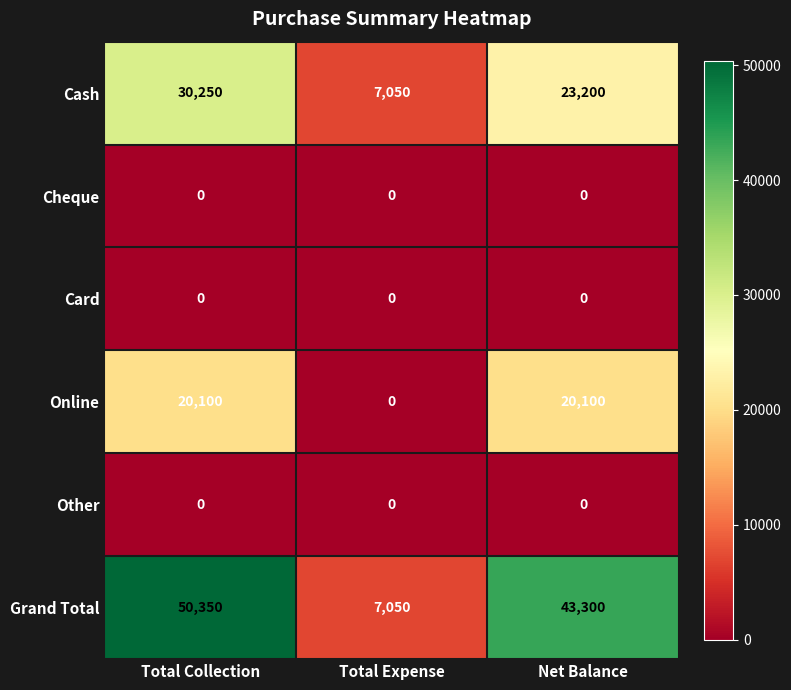

Which series has the largest total across all categories?

Grand Total